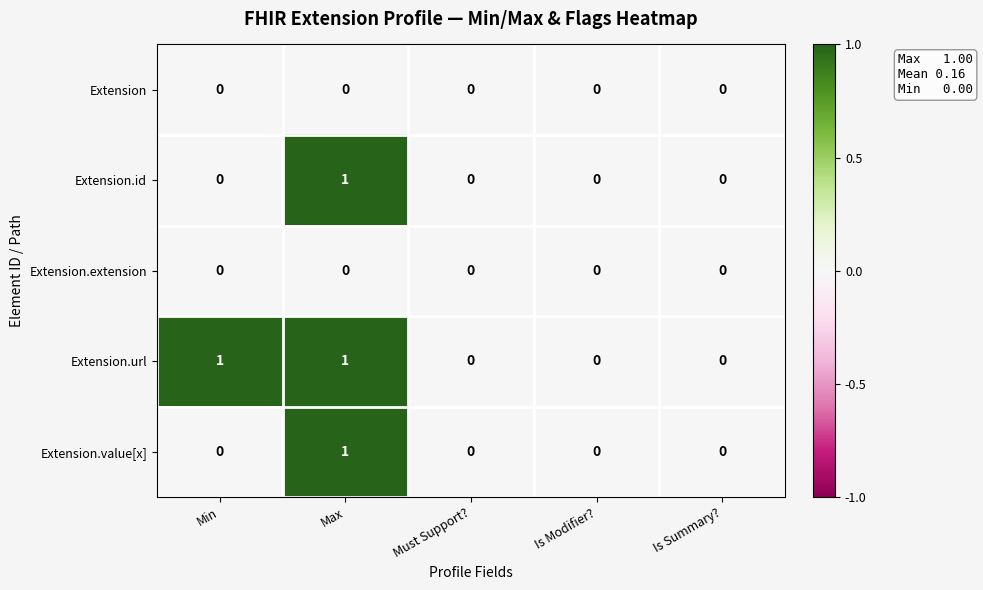

The value of Extension.id at Is Modifier? is 1. True or false?

False